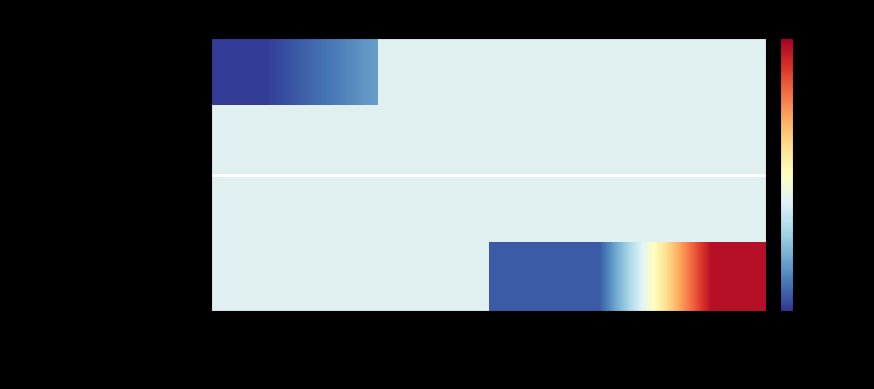

Rank the series at pid=2653 from lowest to highest value.

glasgow-university (lid=6), st-andrews (lid=11)